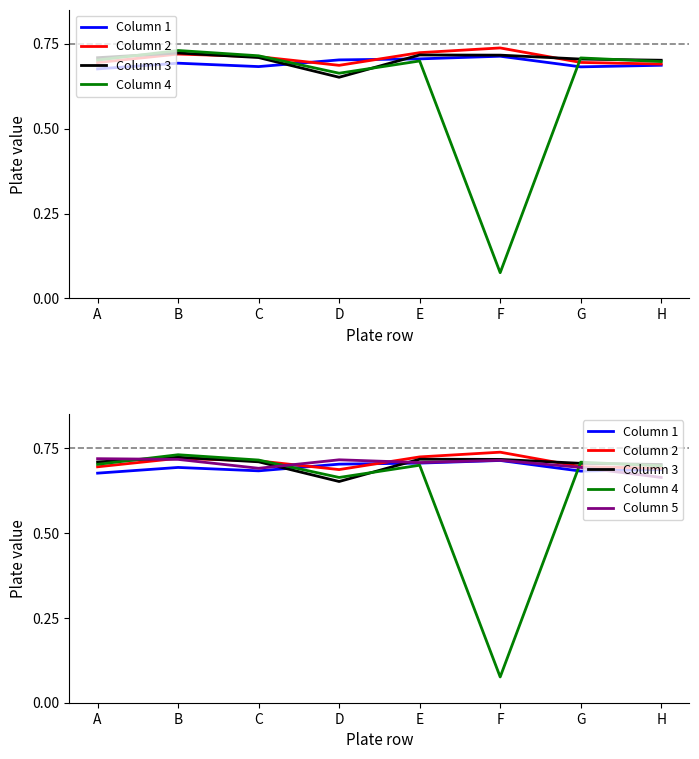

Rank the series at B from lowest to highest value.

Column 1, Column 5, Column 2, Column 3, Column 4